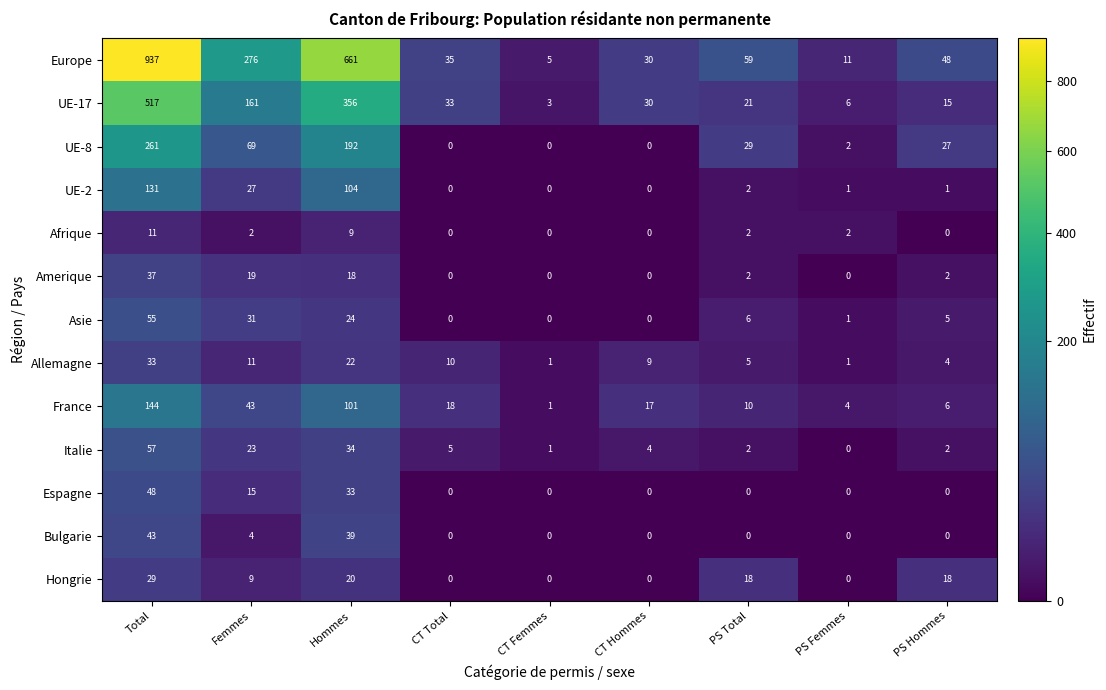

At which category is the sum across all series the highest?

Total